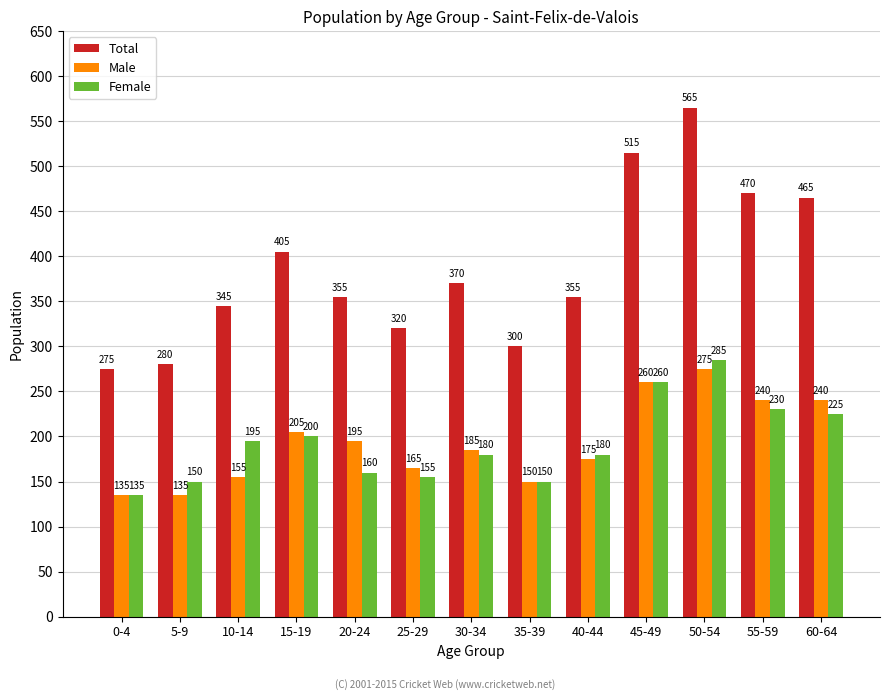

How many data points in Female are less than 180?

5